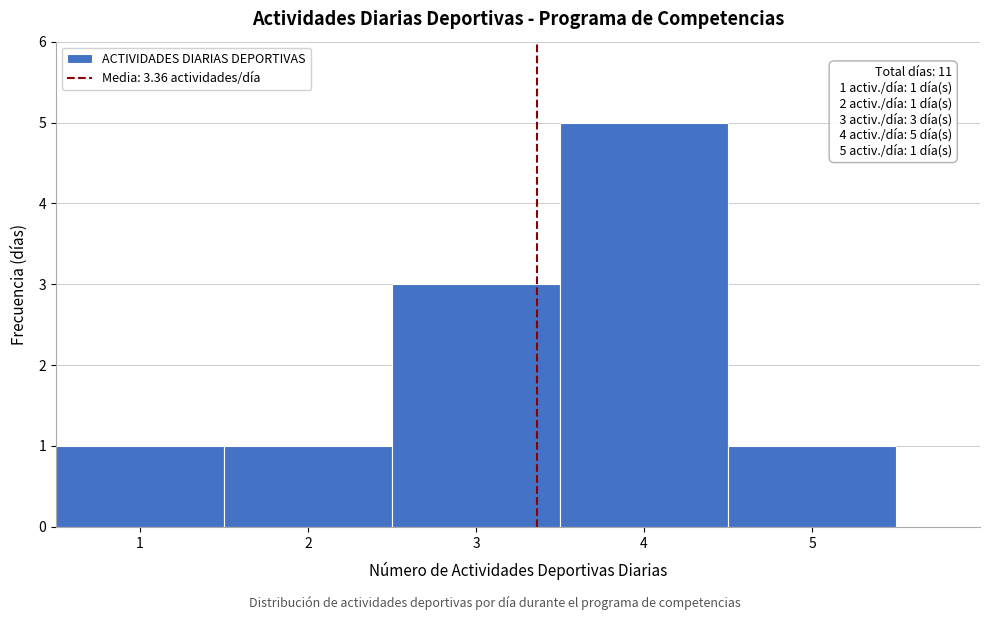

Over which range of the x-axis is the bar tallest?

3.5 to 4.5